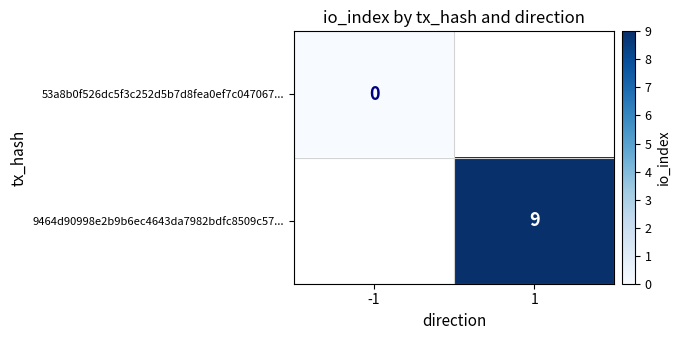

Is the value of 53a8b0f526dc5f3c252d5b7d8fea0ef7c047067... at -1 greater than the value of 9464d90998e2b9b6ec4643da7982bdfc8509c57... at 1?

No